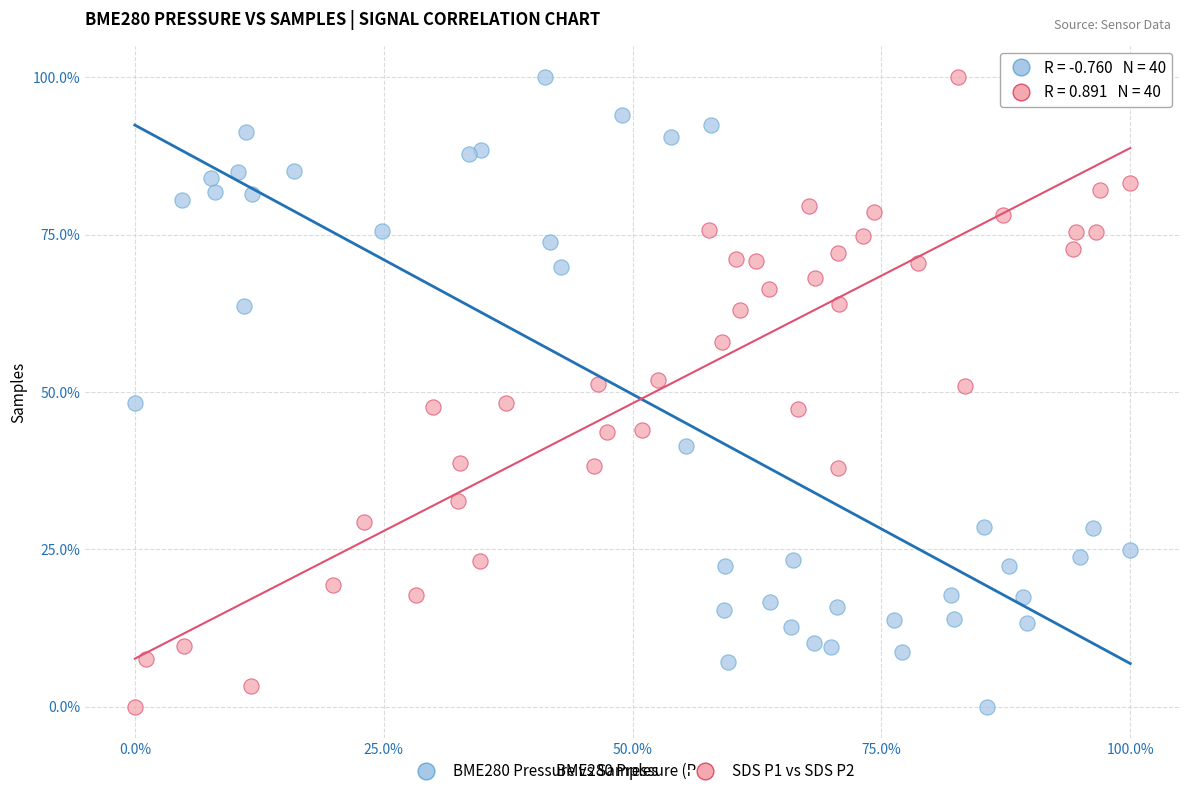

What are all the series names shown in the legend?

BME280 Pressure vs Samples, SDS P1 vs SDS P2